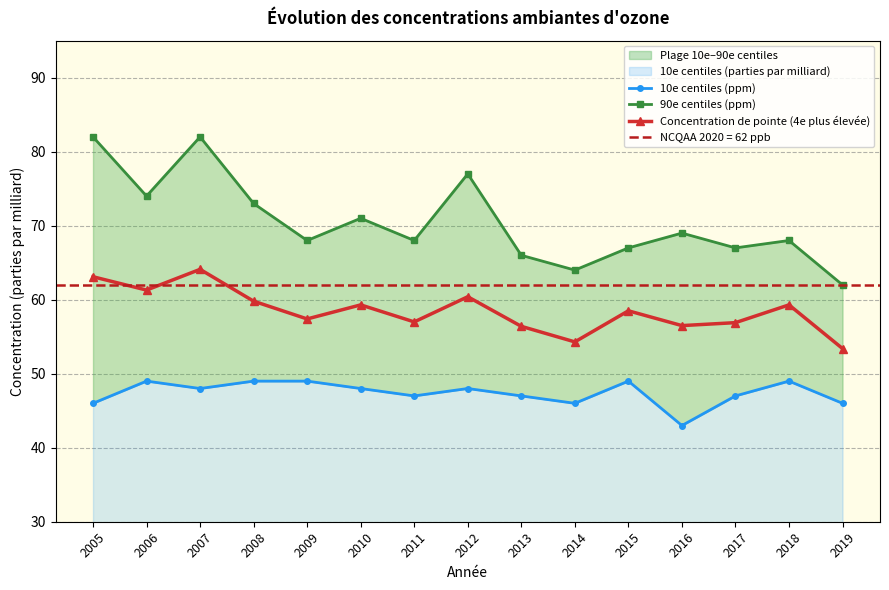

Is this an area chart (filled region under the line)?

No